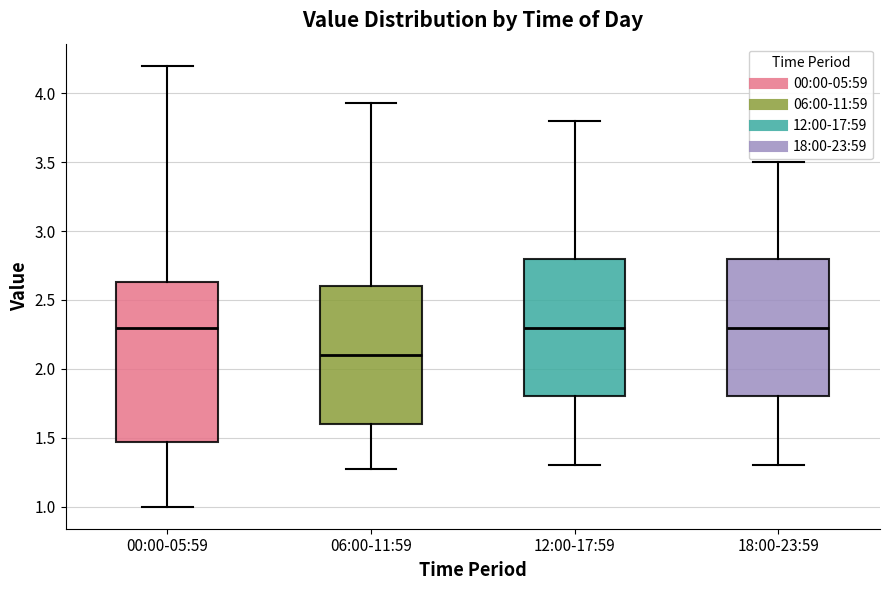

Which box is the tallest, from its lower edge to its upper edge?

00:00-05:59